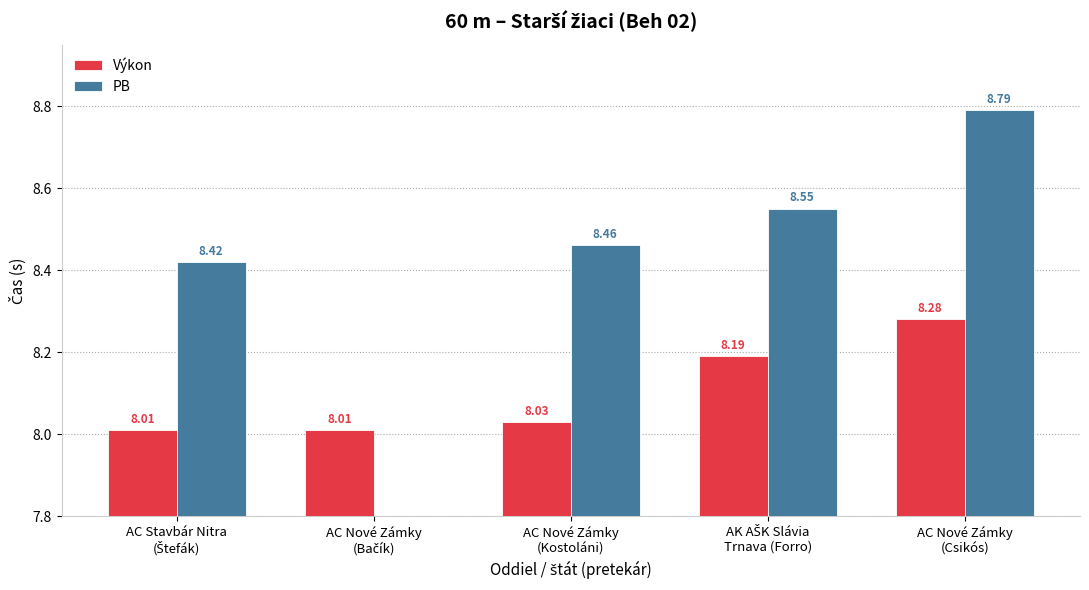

What is the difference between the PB values at AC Nové Zámky
(Csikós) and AK AŠK Slávia
Trnava (Forro)?

0.2